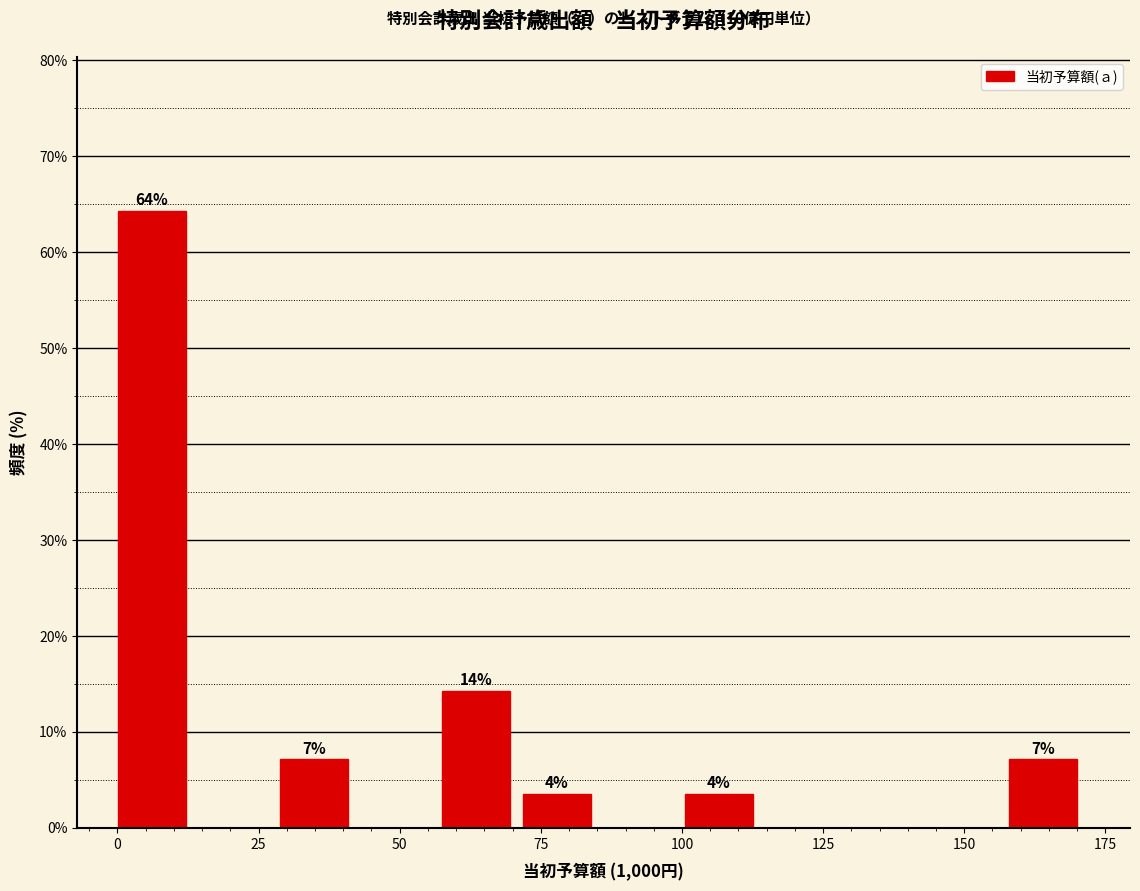

Read against the x-axis, roughly where is the centre of the tallest bar?

5